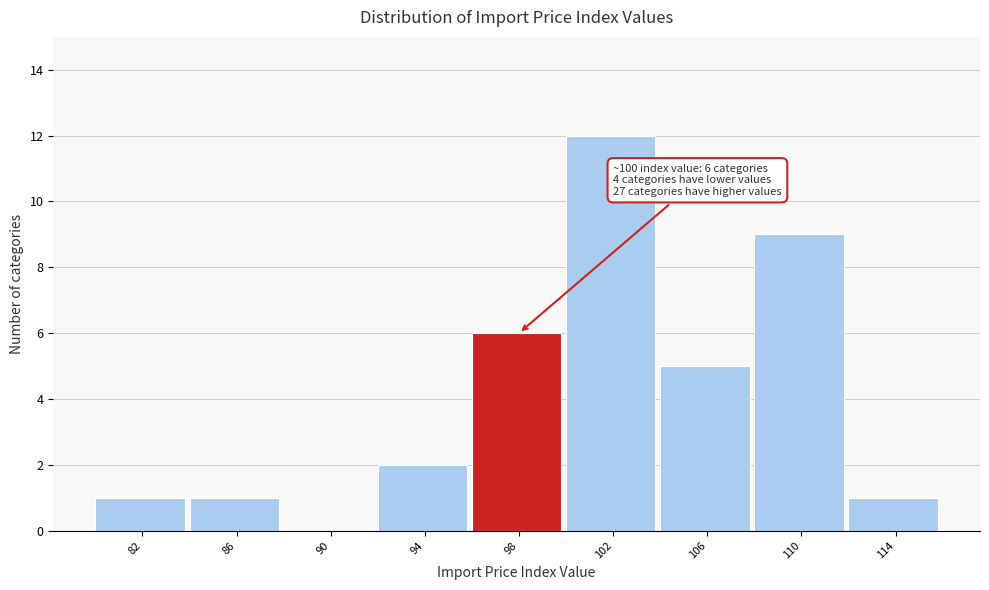

Reading left to right, extract all data points from this chart.

82=1	86=1	90=0	94=2	98=6	102=12	106=5	110=9	114=1